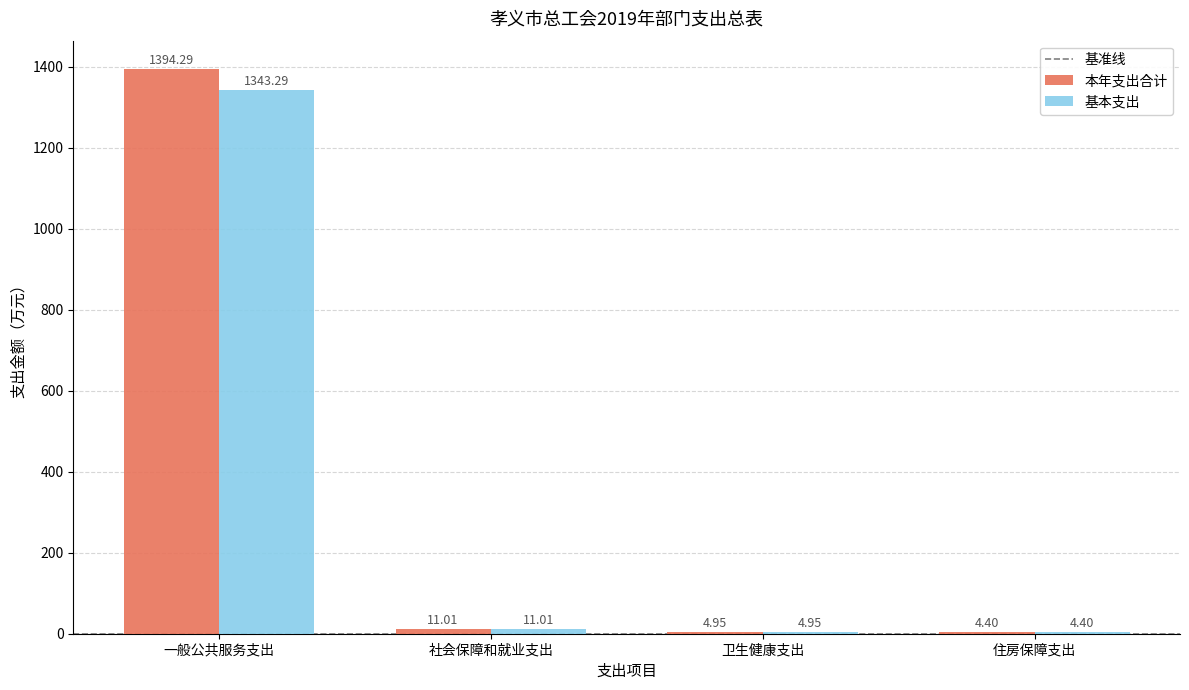

List the series in order of their overall mean, highest first.

本年支出合计, 基本支出